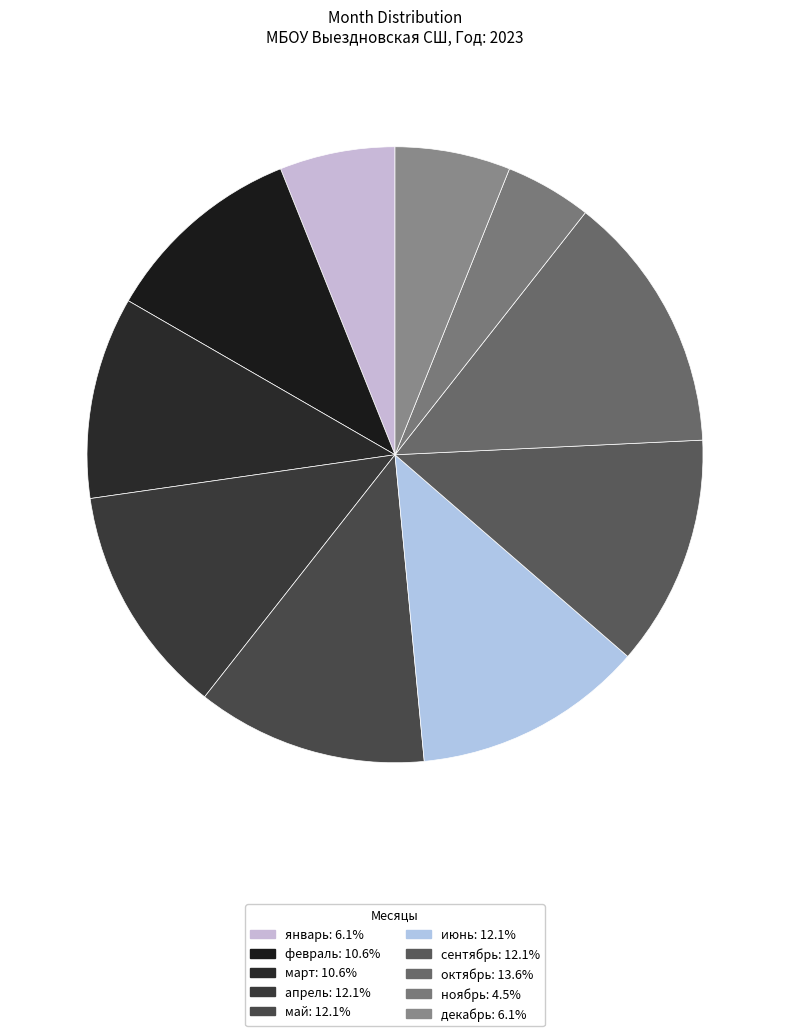

Which slice is the smallest?

ноябрь